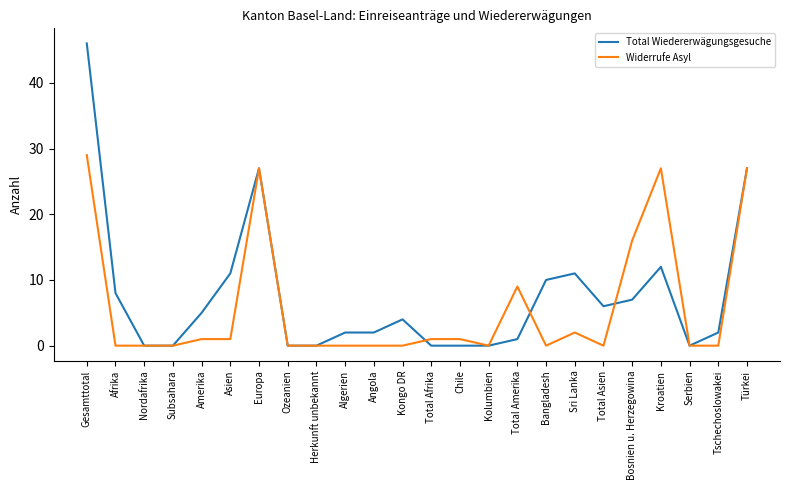

The Total Wiedererwägungsgesuche series shows 0 at Subsahara. True or false?

True